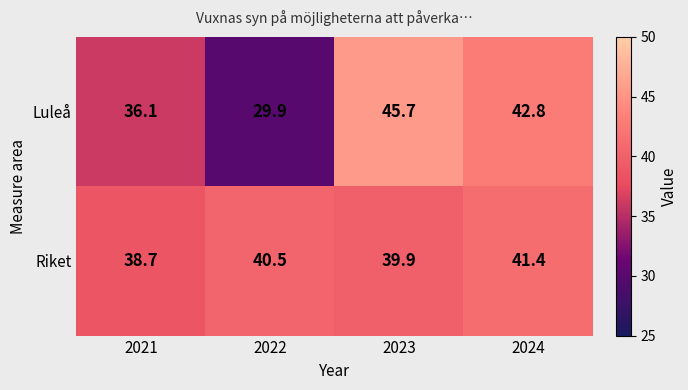

At which category is the sum across all series the highest?

2023